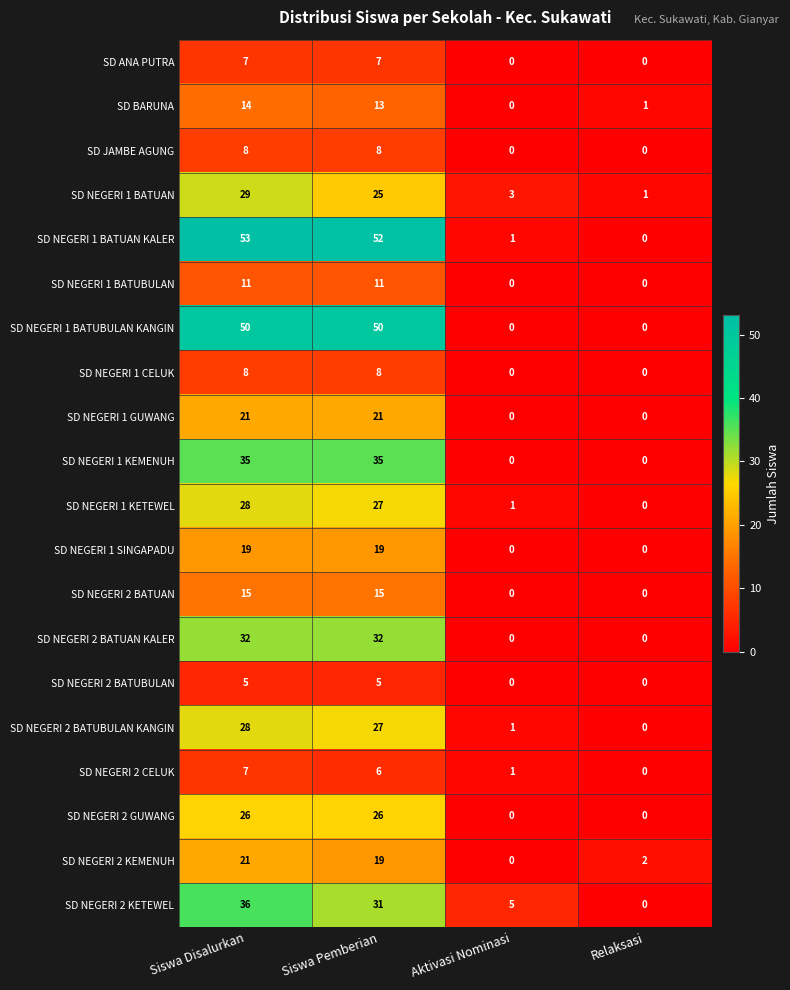

Is it true that SD BARUNA equals 8 at Siswa Disalurkan?

False